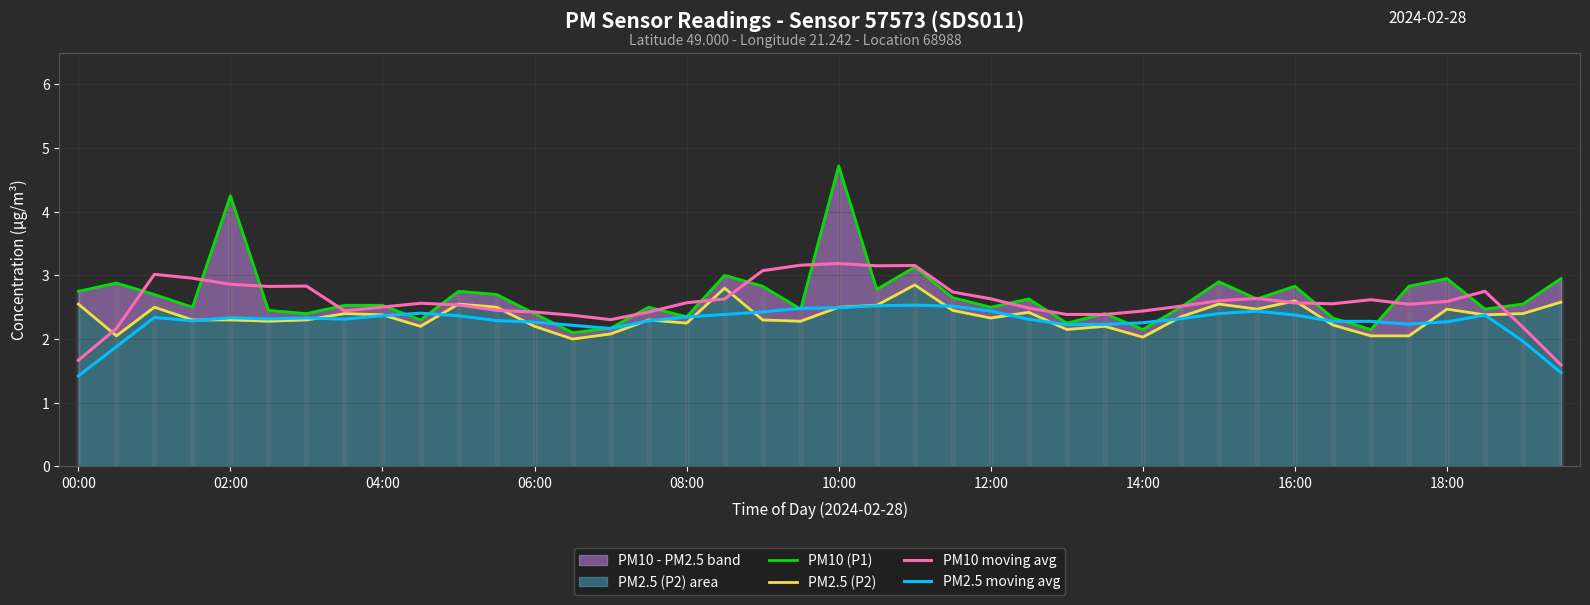

True or false: PM10 moving avg has a value of 3.7 at 04:00.

False